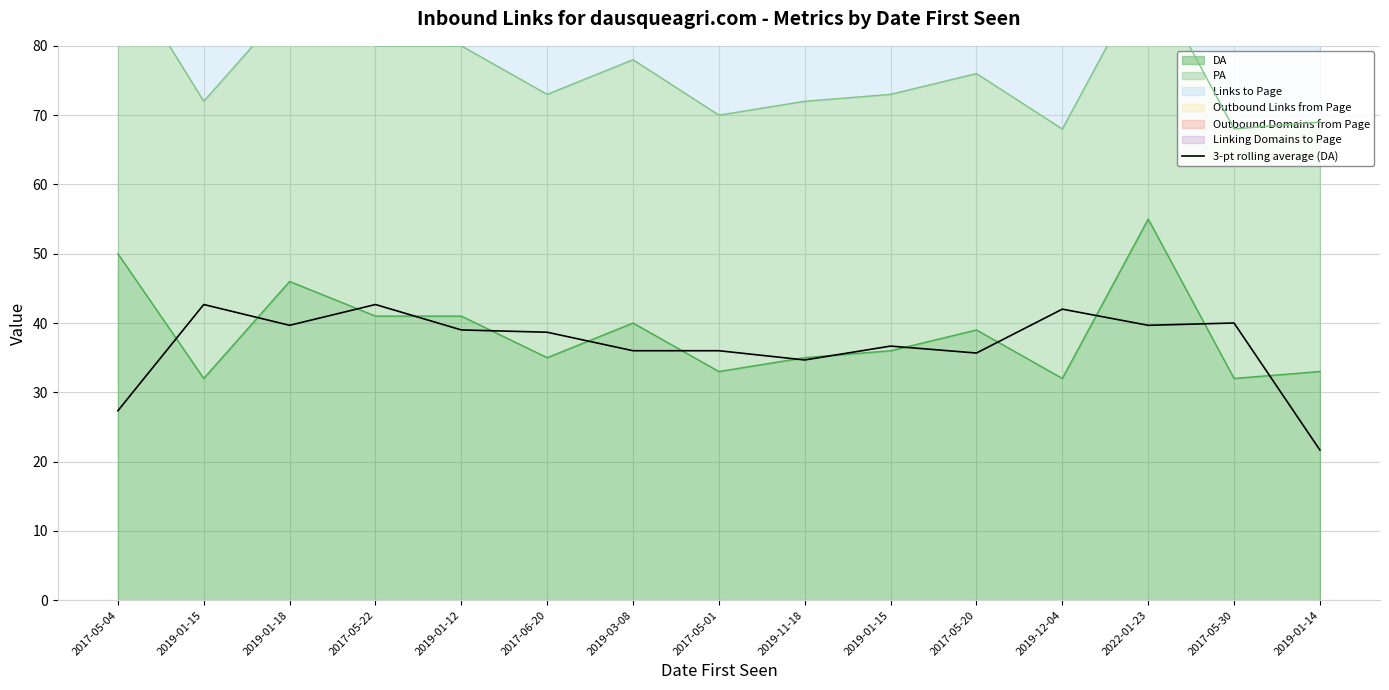

True or false: there are more than 0 points higher than both neighbors.

True